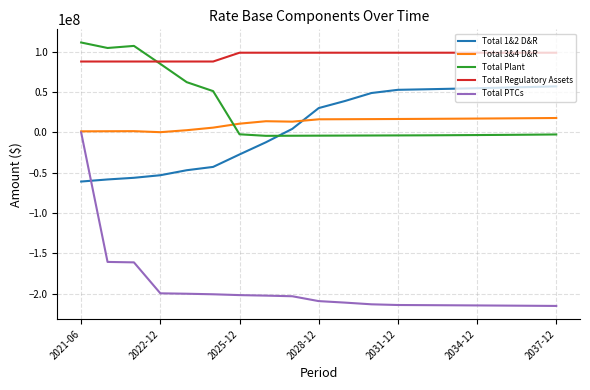

Which series has the largest total across all categories?

Total Regulatory Assets